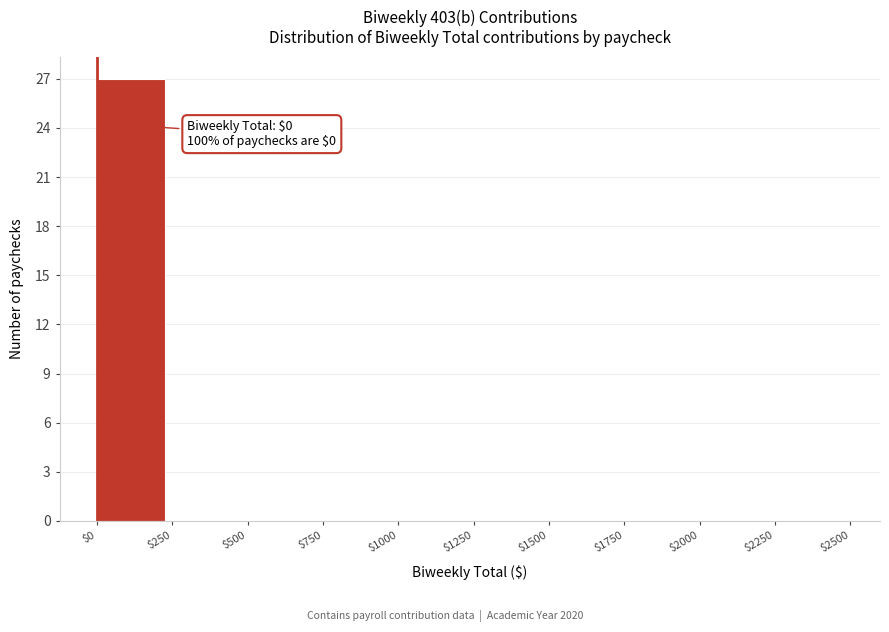

Which range on the x-axis has the tallest bar?

$0 to $250